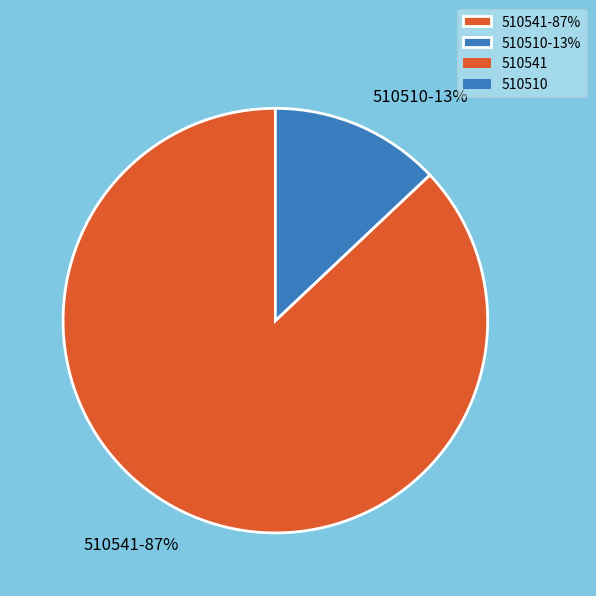

Approximately how many times larger is the value at 510541 compared to 510510?

6.7